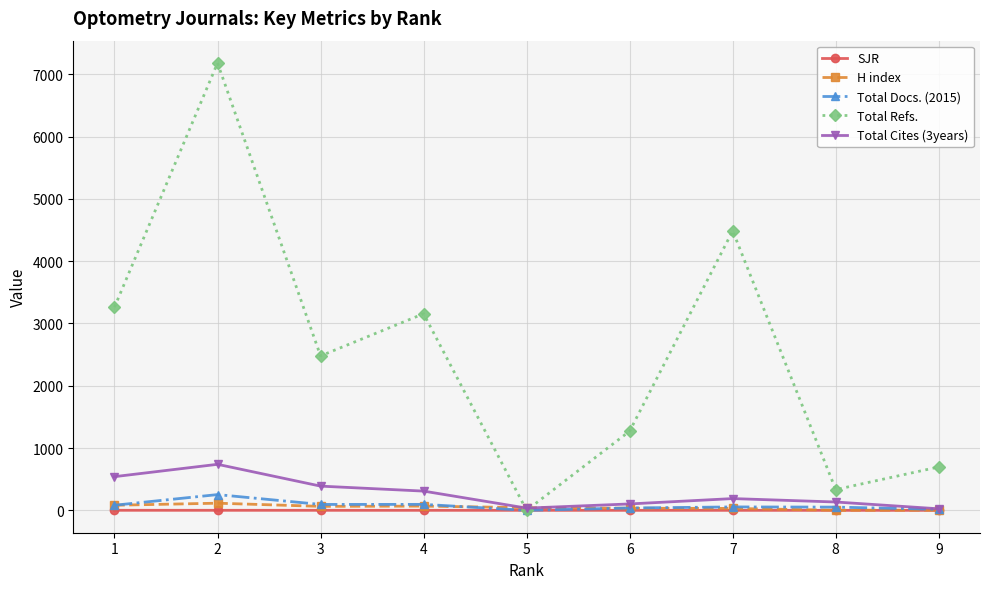

At which category does Total Refs. reach its first local peak?

2